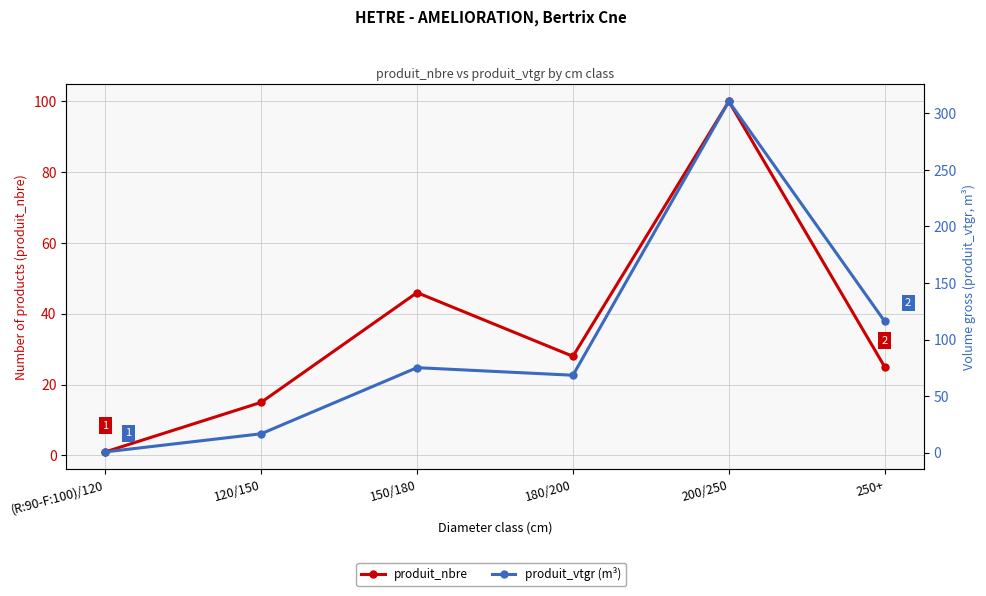

Between 200/250 and 250+, which series saw the biggest shift?

produit_vtgr (m³)